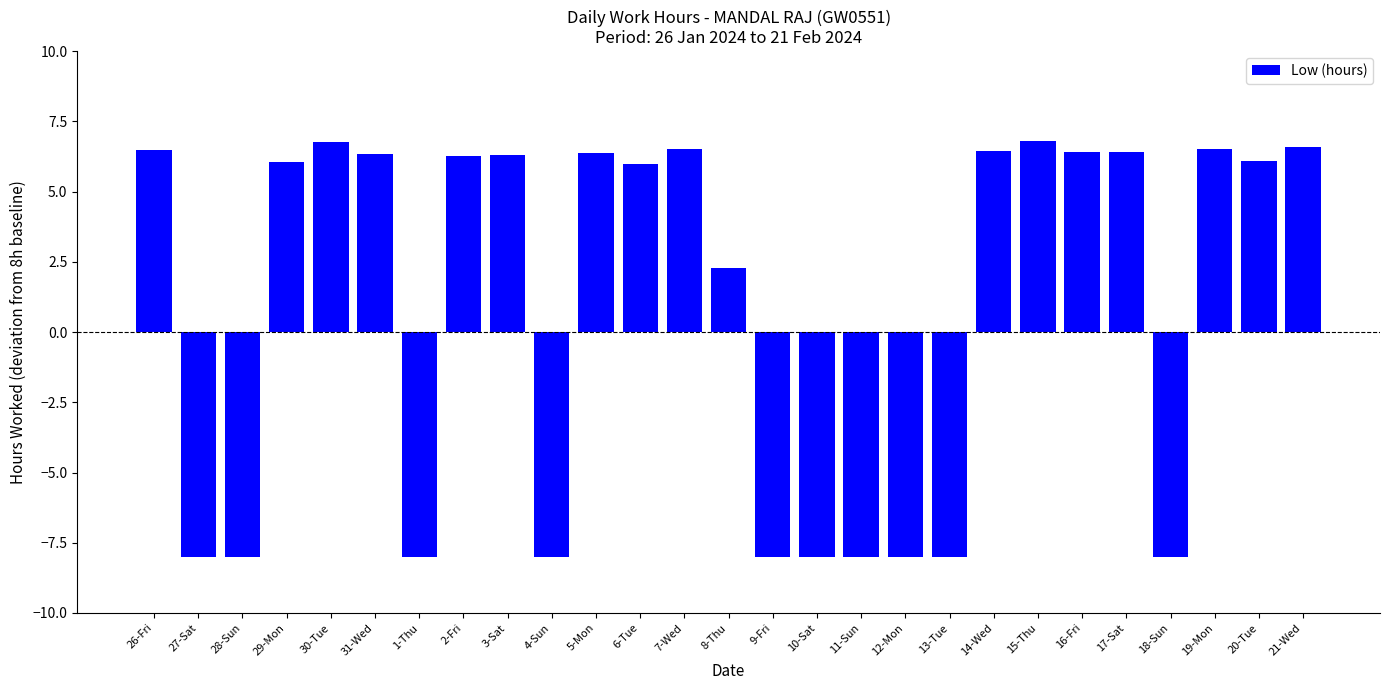

What is the ratio of the value at 20-Tue to the value at 8-Thu?

2.7